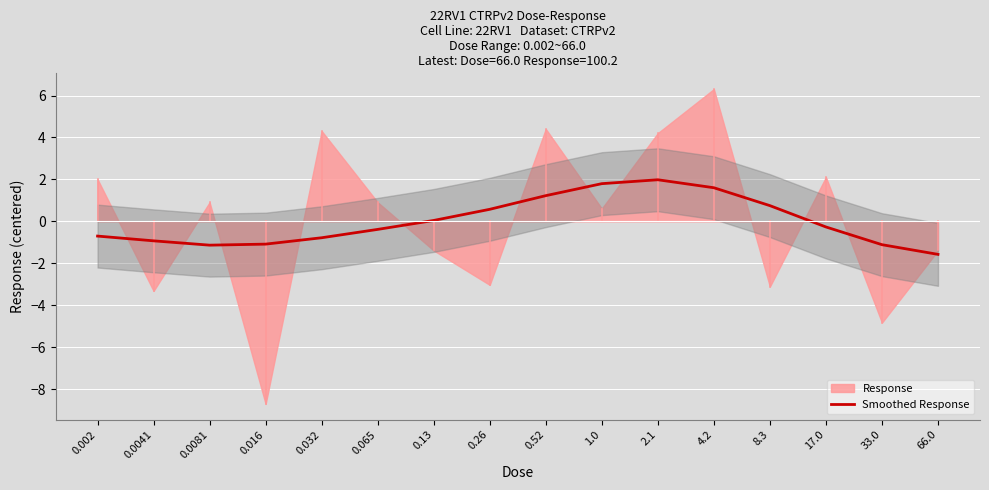

How many lines are shown in the chart?

1